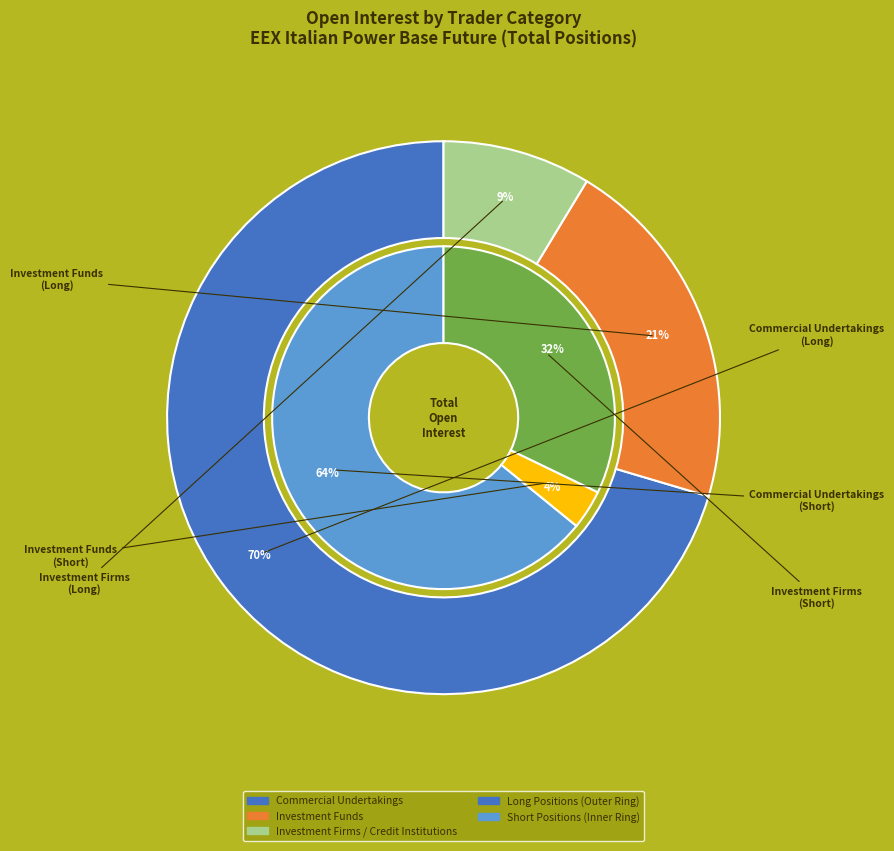

How much of the chart is everything except Investment Funds?

79.1%